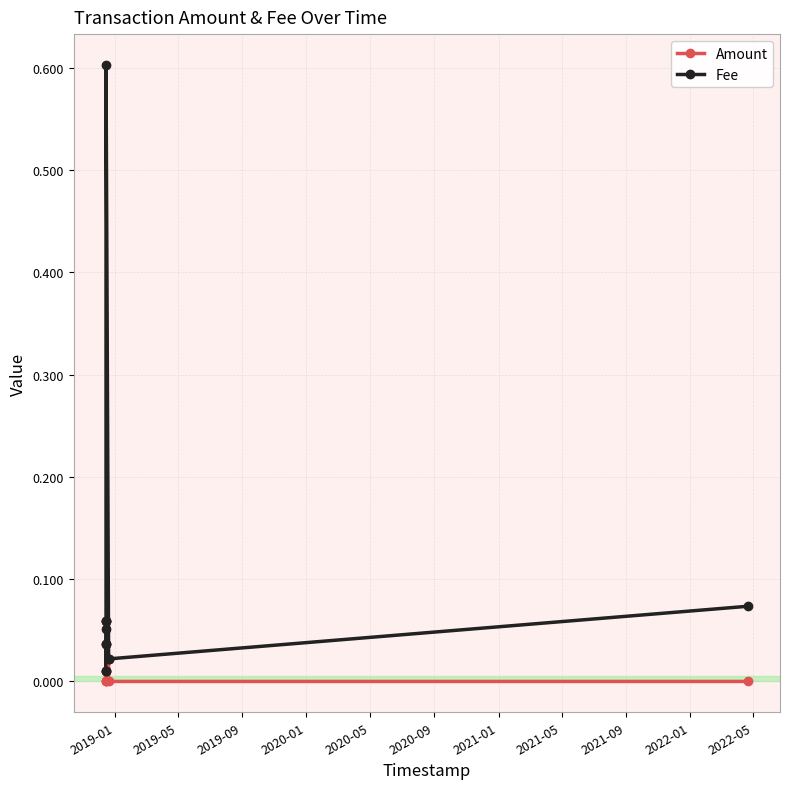

True or false: Fee has a value of 0.0 at 2019-05.

True